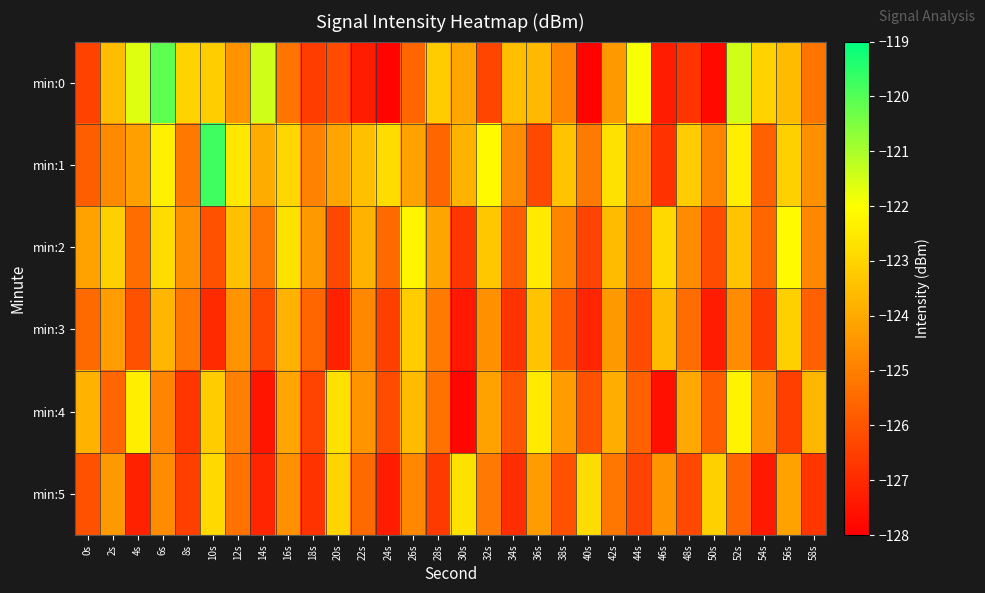

At which category is the sum across all series the highest?

6s